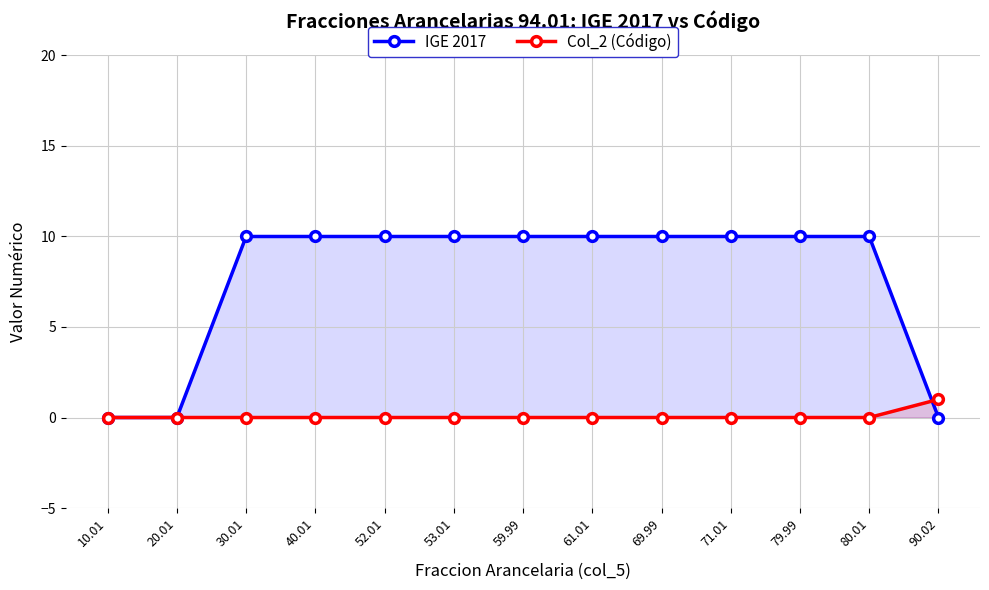

True or false: IGE 2017 has more than 1 interior local peaks.

False